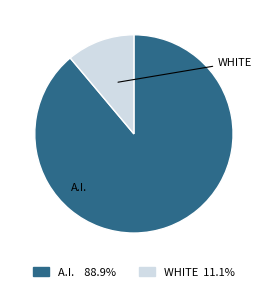

Is there any slice that represents more than half of the pie?

Yes